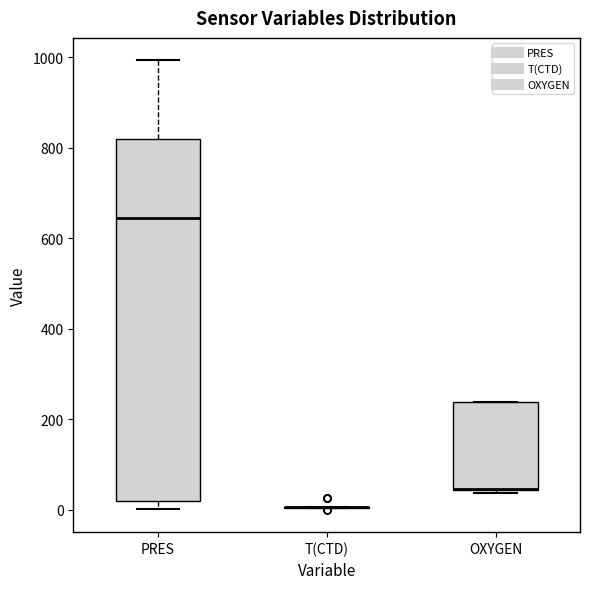

Reading left to right, transcribe this box plot: for each box, give where its median line is, the range the box spans, and where its two whiskers end, as read against the y-axis. The values are not printed on the chart, so give them approximately, as read against the axis.

PRES: median 640, box 20 to 820, whiskers 0 to 1000
T(CTD): box collapsed to a line at 0, whiskers 0 to 0
OXYGEN: median 40 (drawn on the box's lower edge), box 40 to 240, whiskers 40 (just below the box's lower edge) to 240